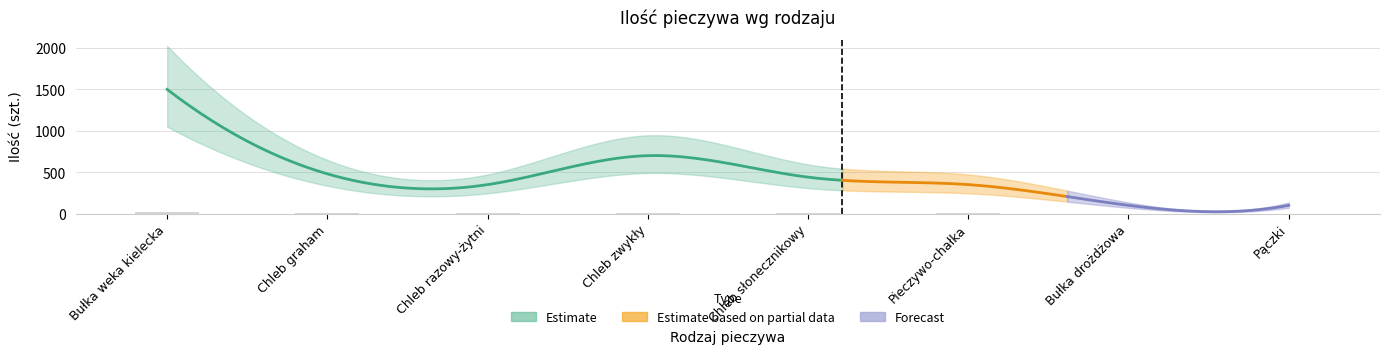

What is the label of the 1st bar from the left?

Bułka weka kielecka